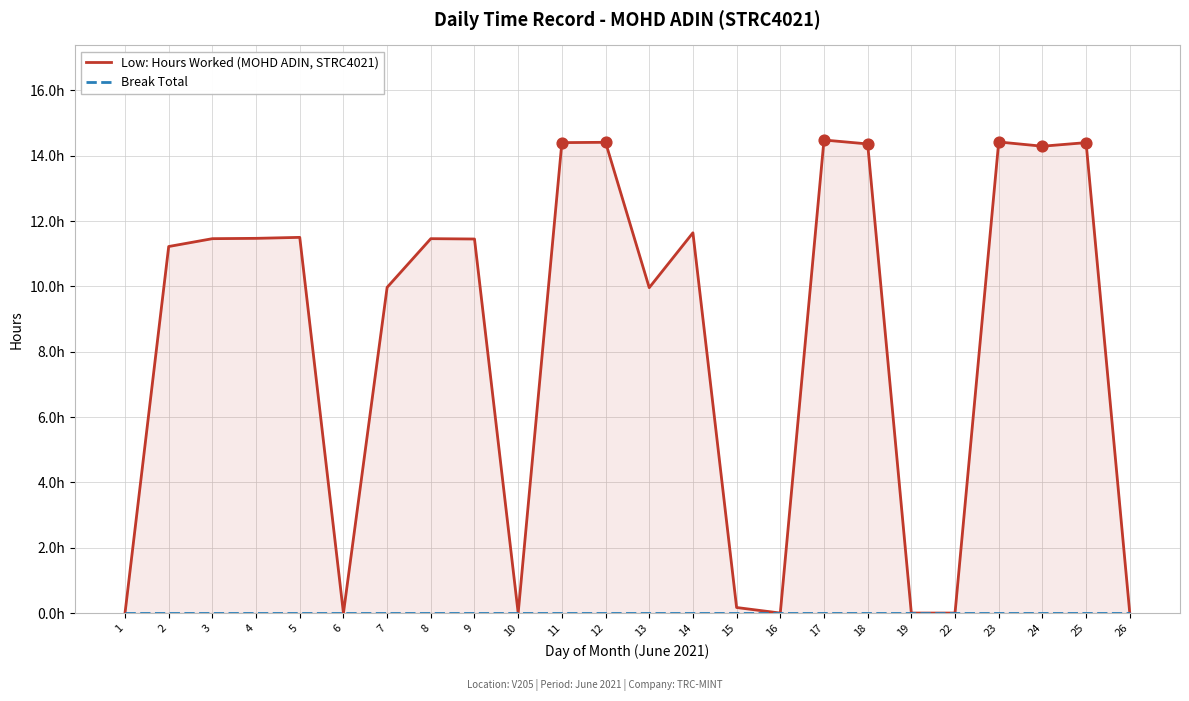

Which series has the widest spread of Y values?

Low: Hours Worked (MOHD ADIN, STRC4021)